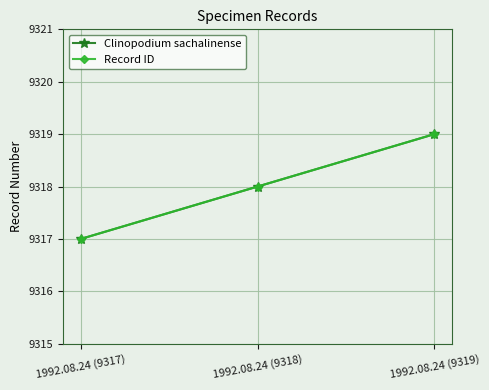

What value does the Clinopodium sachalinense series have at 1992.08.24 (9318)?

9318